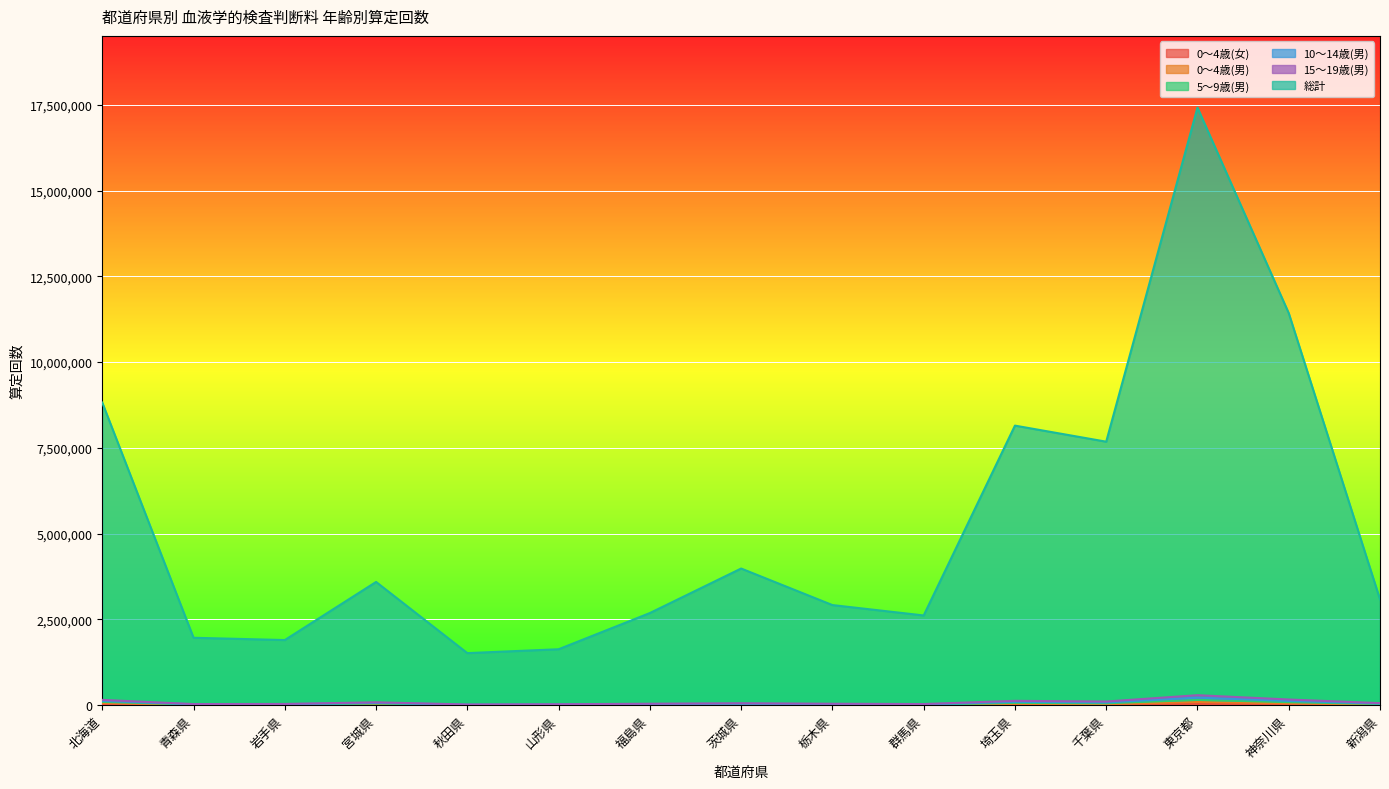

What is the spread (max minus min) of values at 神奈川県?

11404020